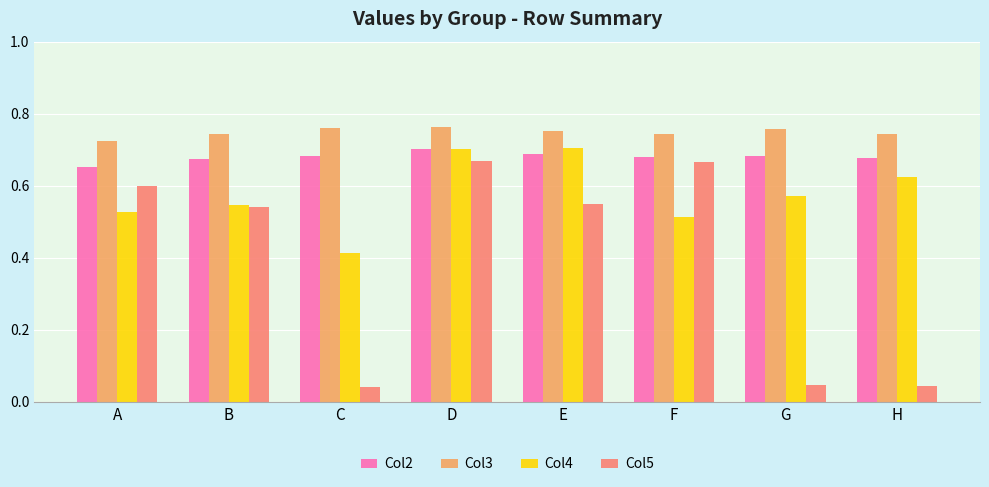

What is the total value across all series at E?

2.7